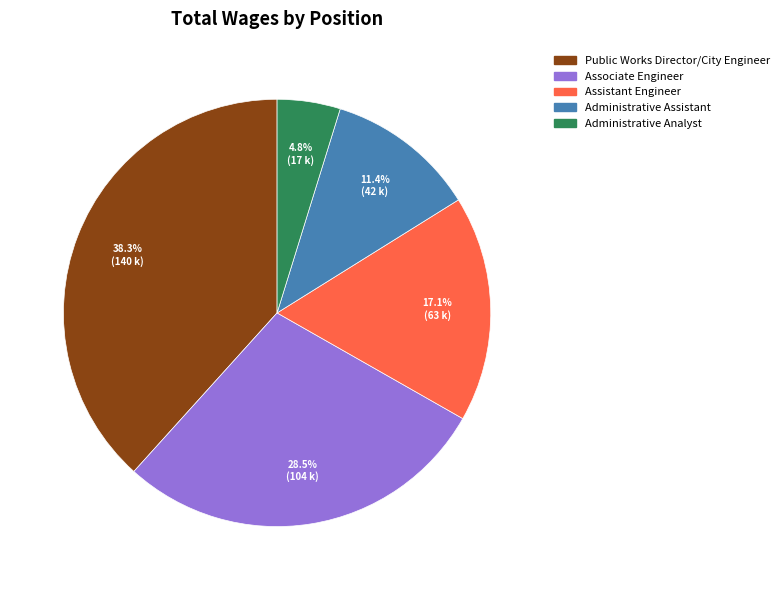

Rank the categories by value from lowest to highest.

Administrative Analyst, Administrative Assistant, Assistant Engineer, Associate Engineer, Public Works Director/City Engineer